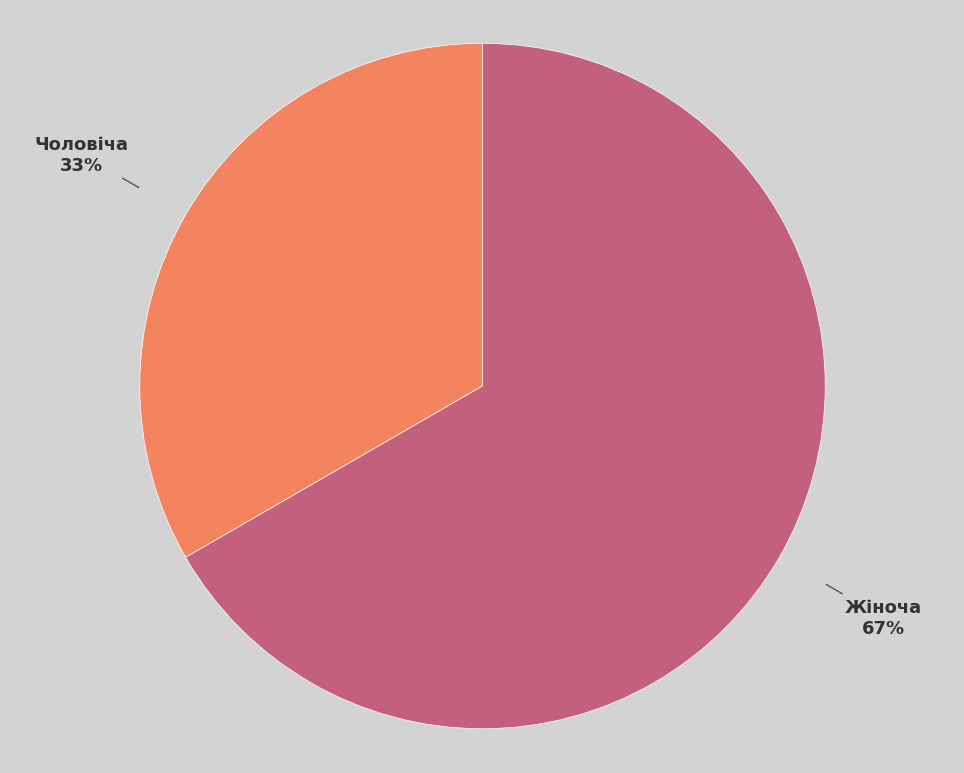

Which category accounts for the majority?

Жіноча